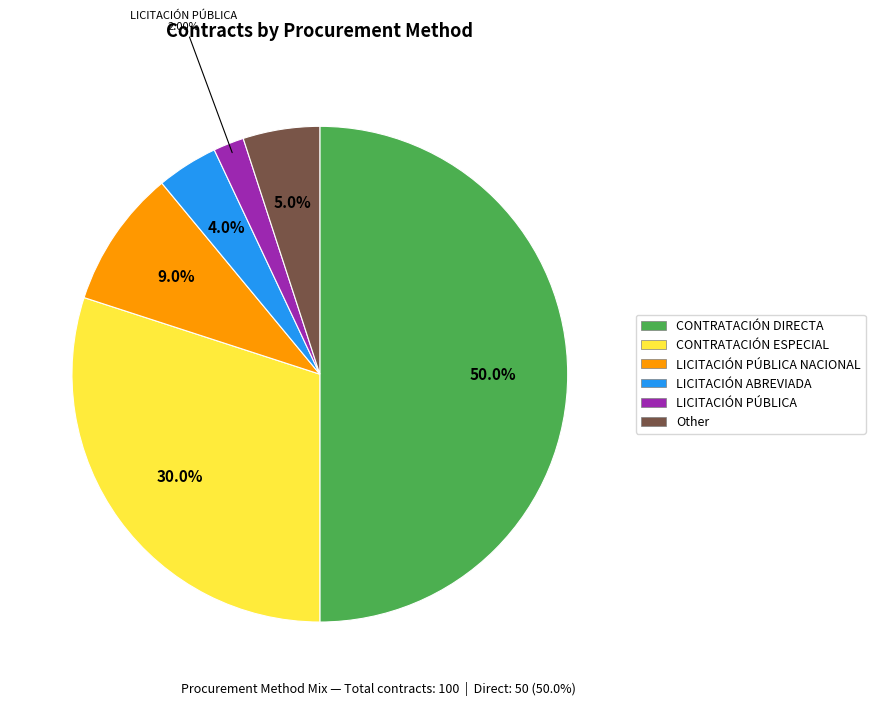

Count the number of slices in the pie.

6